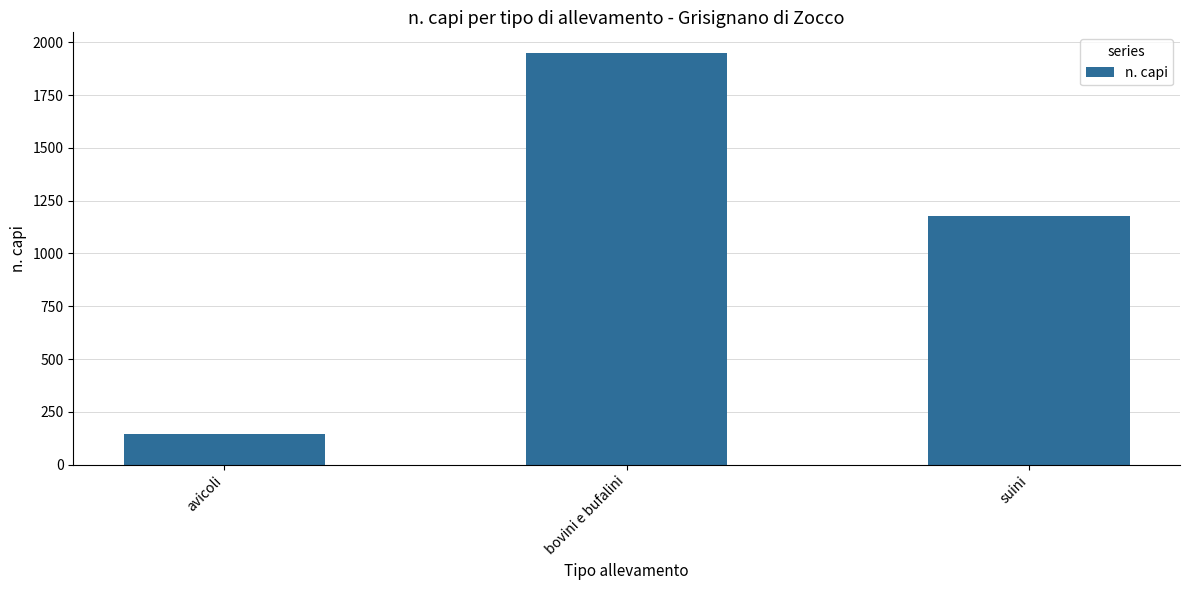

What is the value of the 2nd bar from the left?

1950